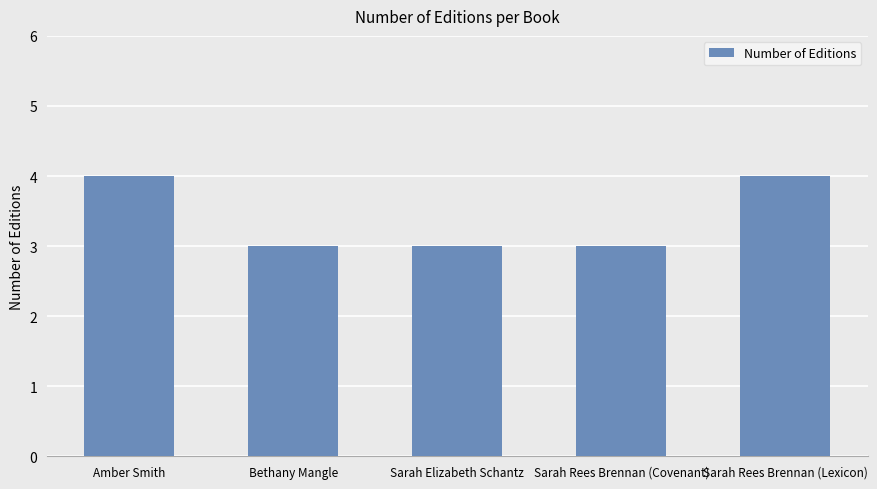

What position from the left is Bethany Mangle?

2